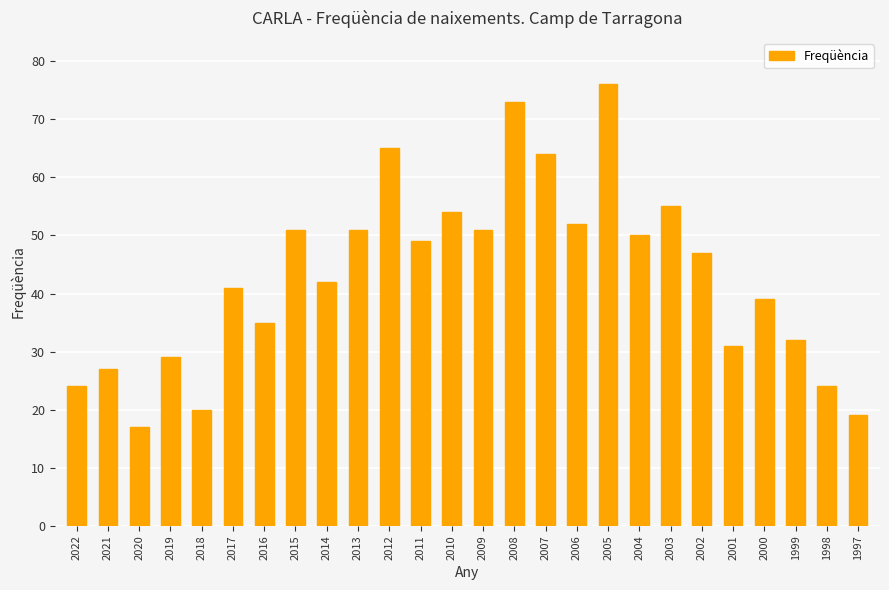

The chart shows a value of 29 at 2019. True or false?

True